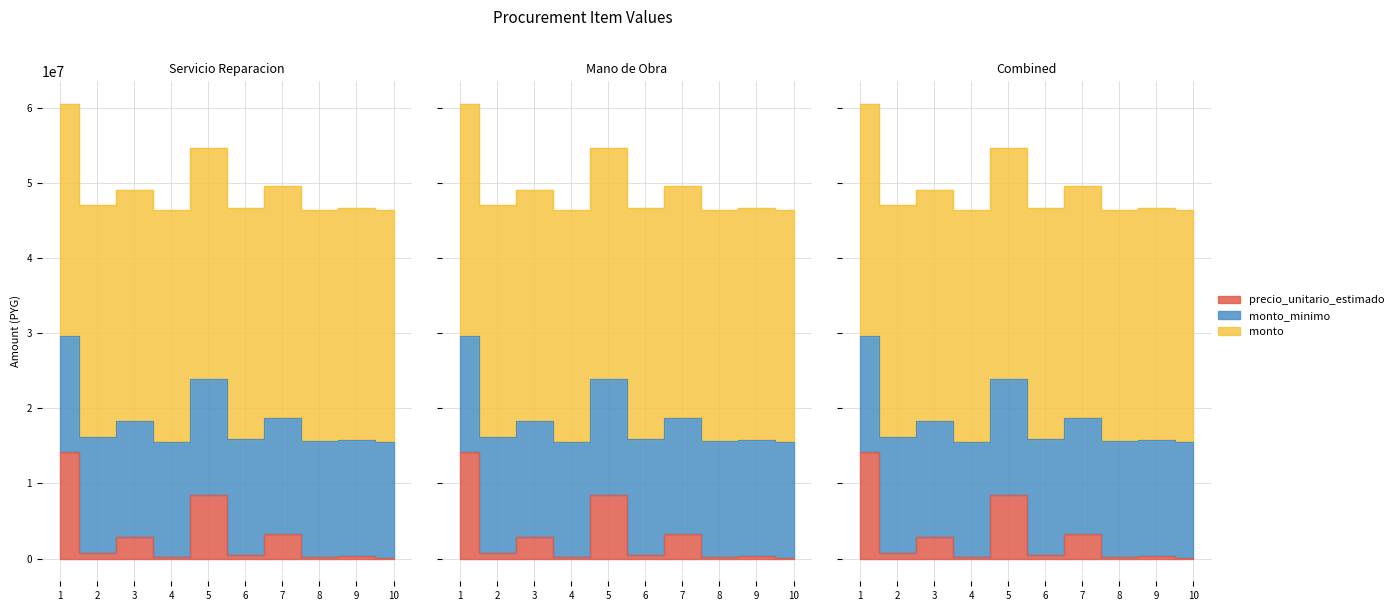

Which series has the widest spread of values?

precio_unitario_estimado